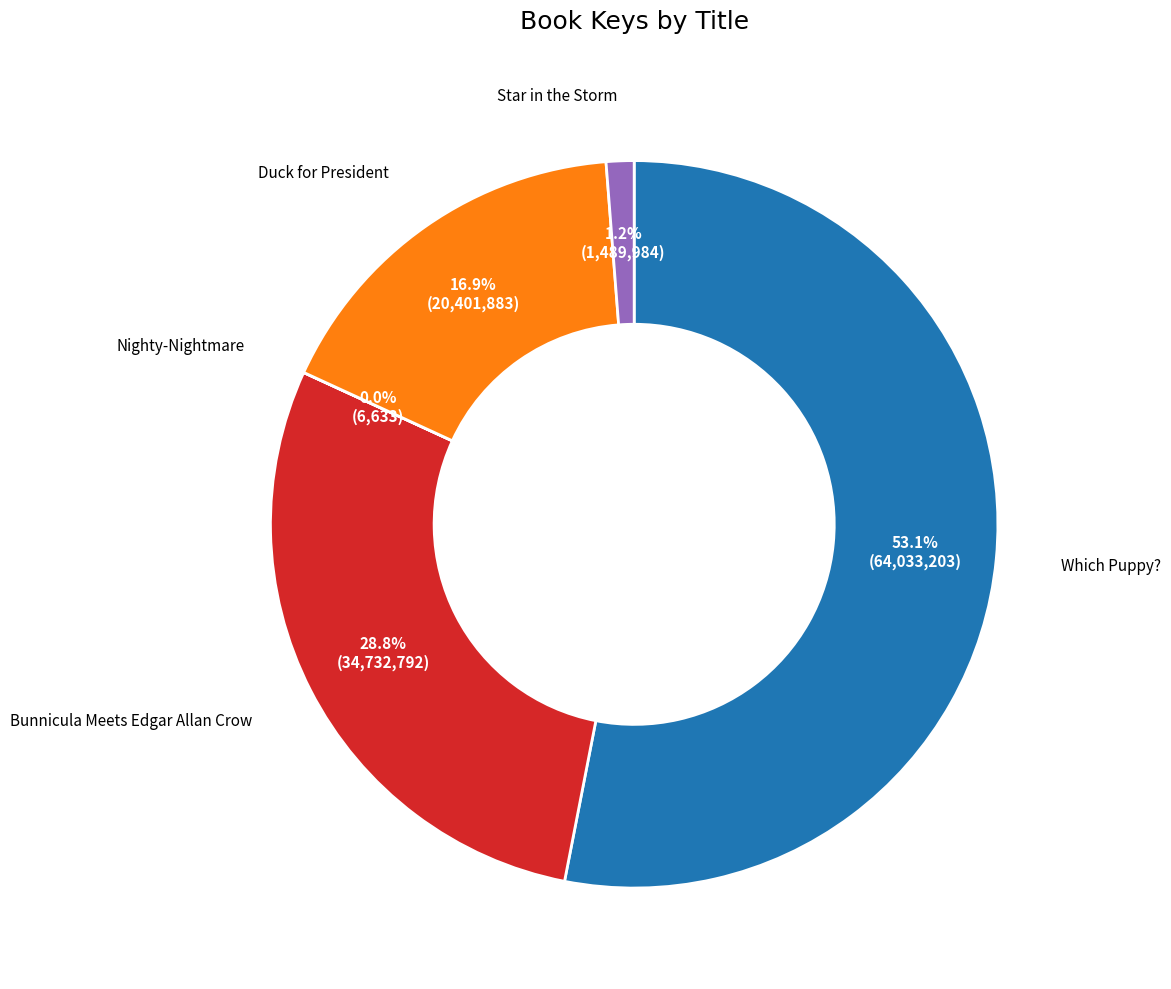

What is the largest slice in the pie chart?

Which Puppy?